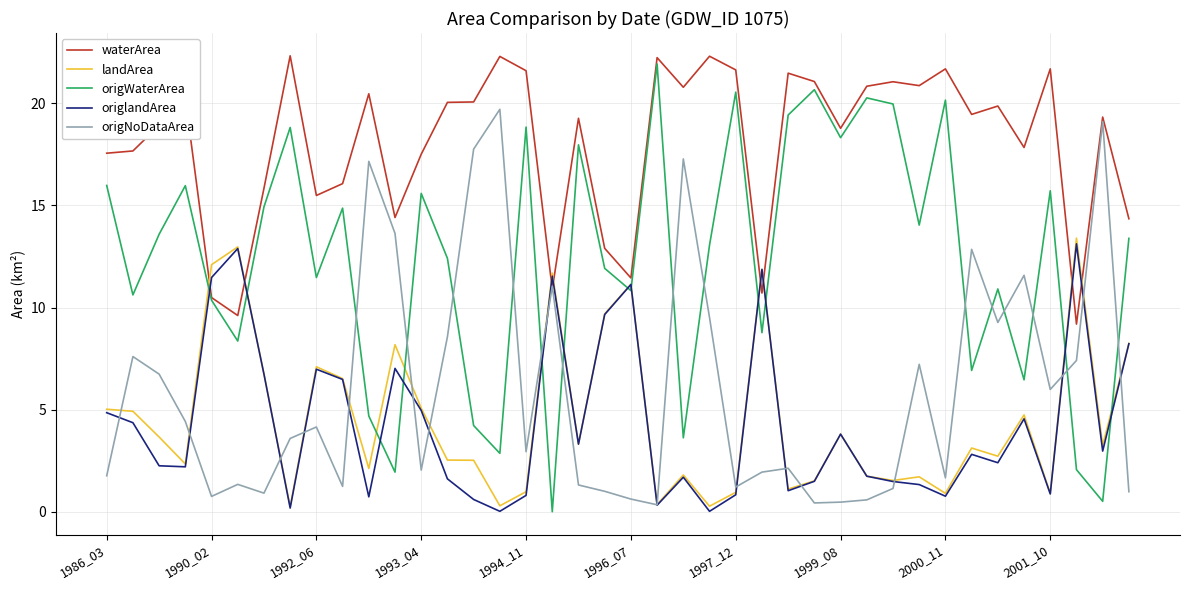

True or false: origWaterArea and landArea cross at least once.

True